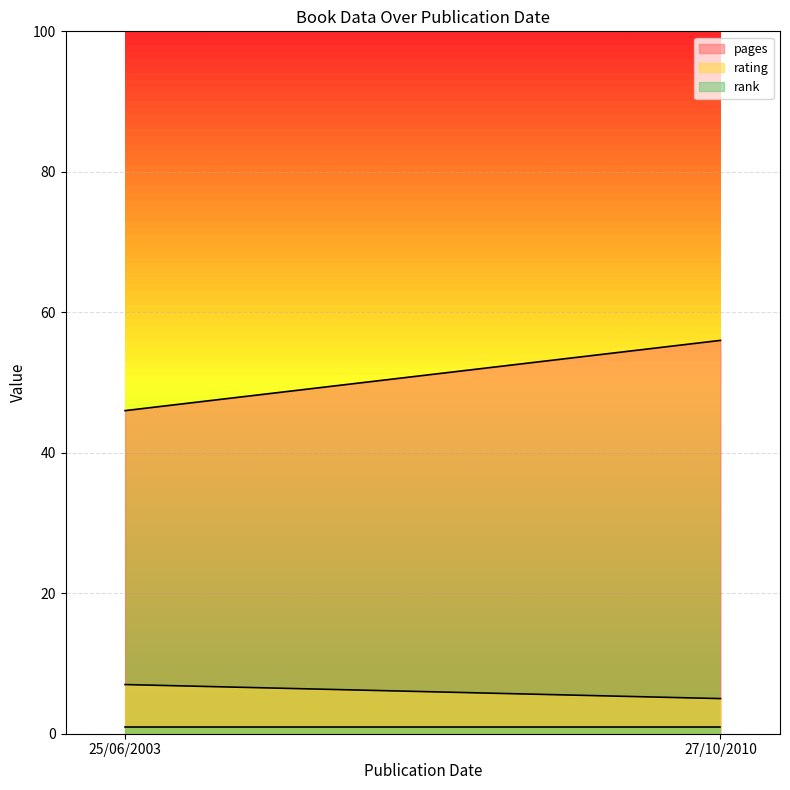

True or false: rating has a value of 3 at 27/10/2010.

False